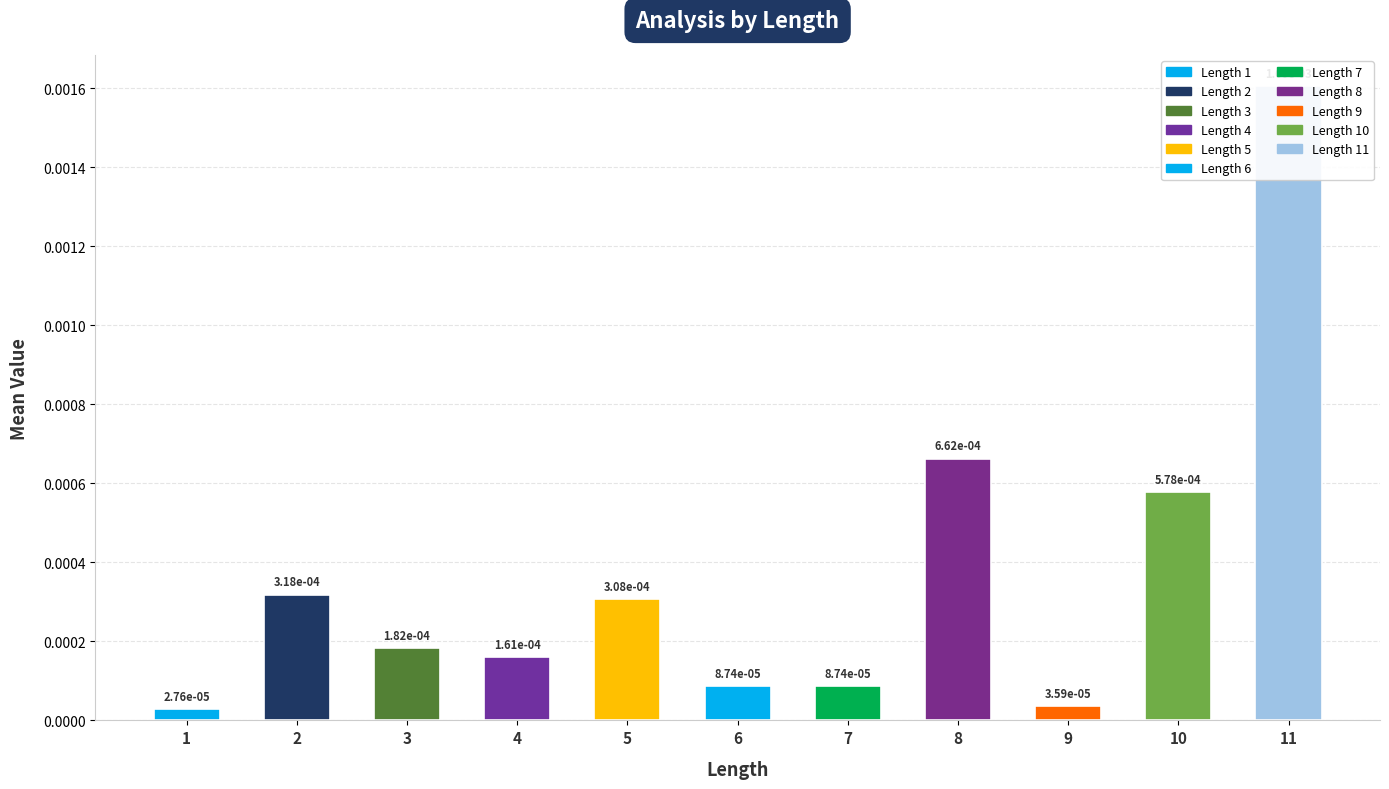

Where is the data nearest to the value 0?

1